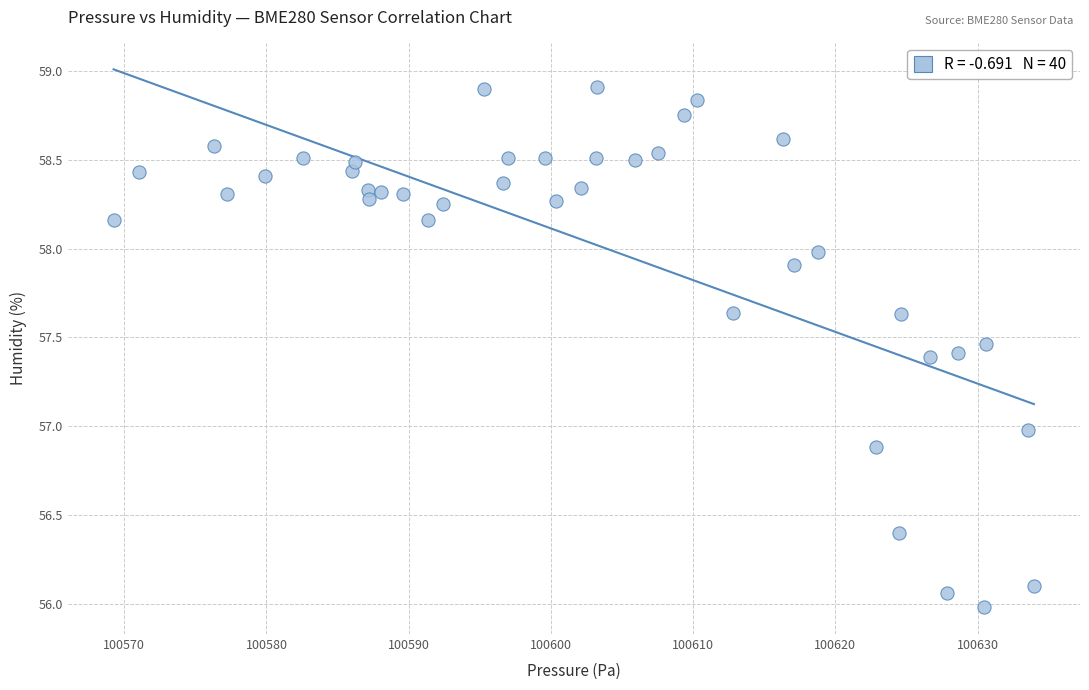

What is the range of Y values (max minus min)?

2.9